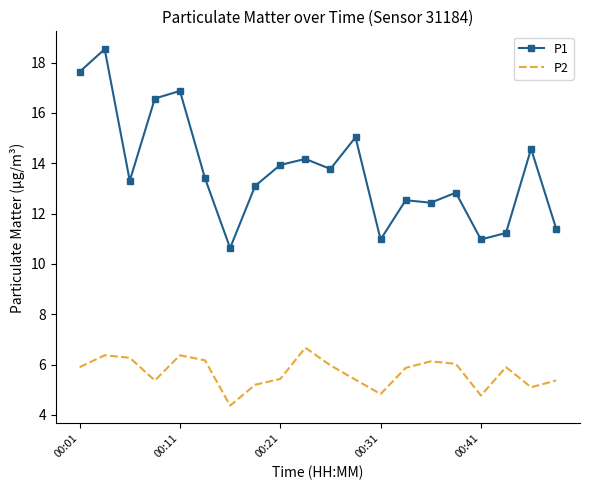

True or false: P1 and P2 cross at least once.

False